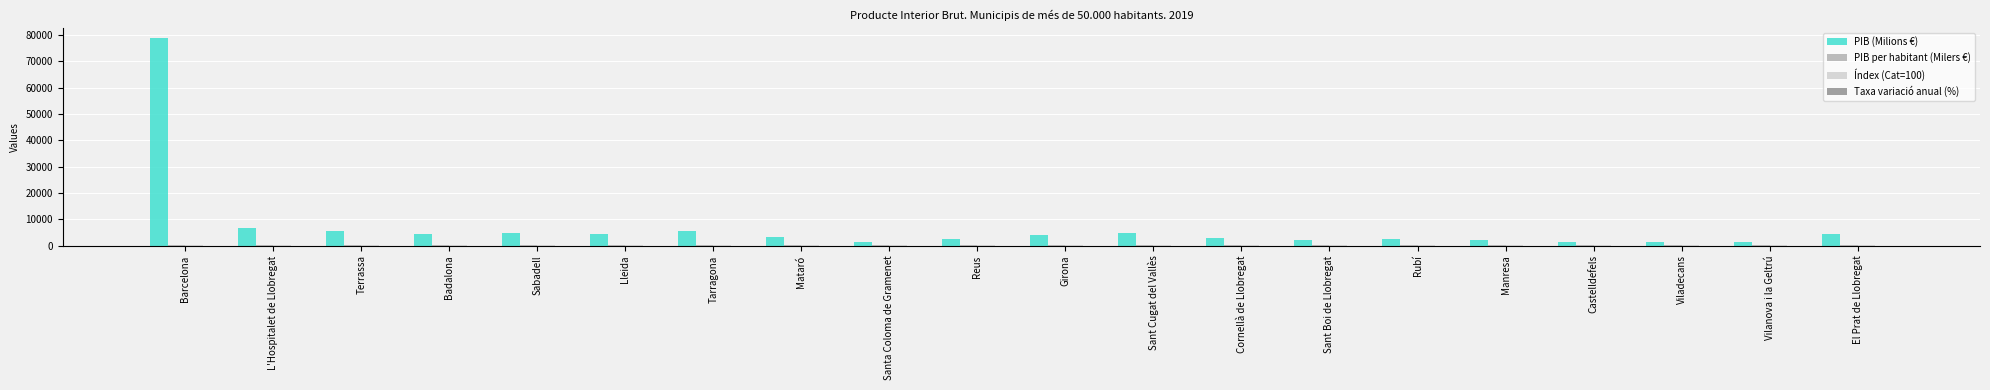

What is the greatest value displayed?

78817.6